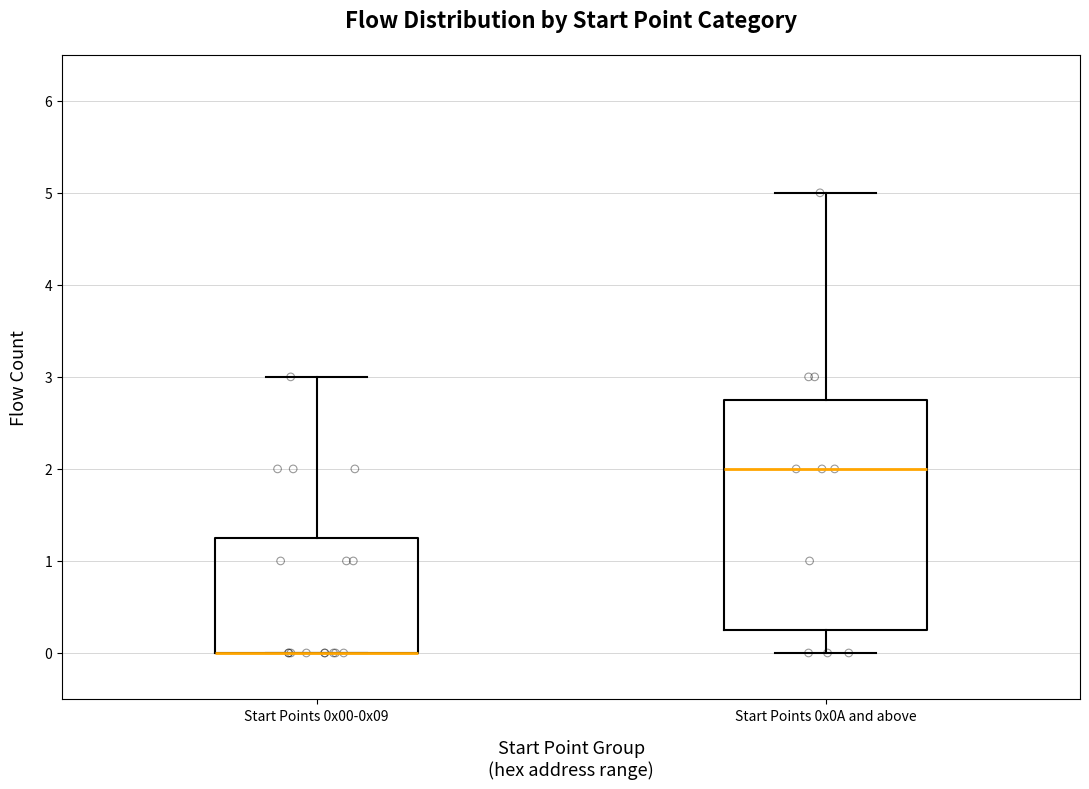

Comparing the boxes themselves (not the whiskers), which one is the tallest?

Start Points 0x0A and above